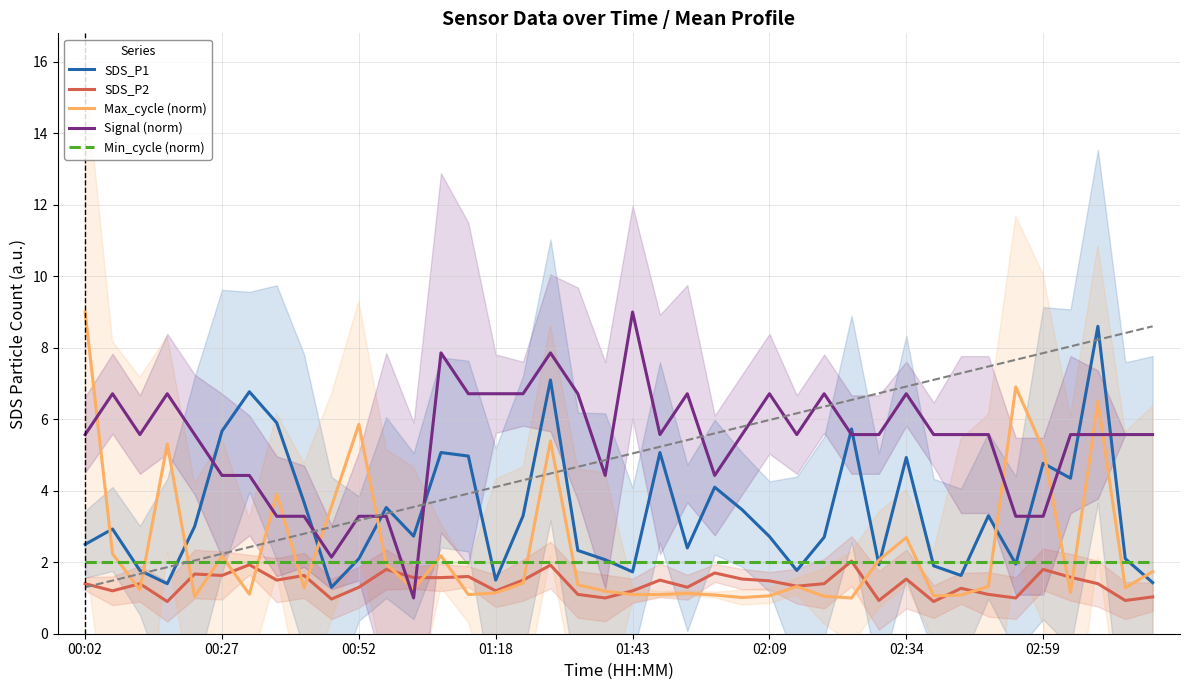

At which category is the sum across all series the highest?

17